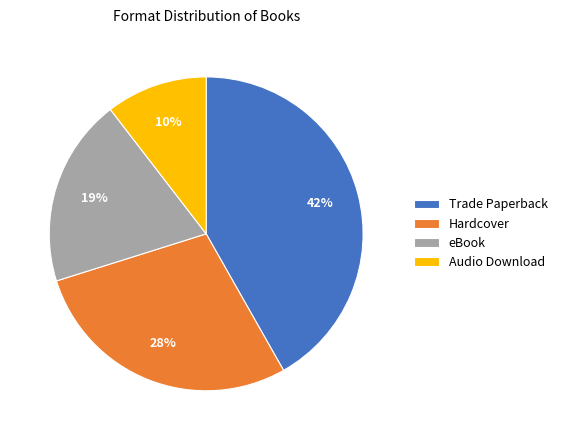

Which category has the smallest portion of the pie?

Audio Download